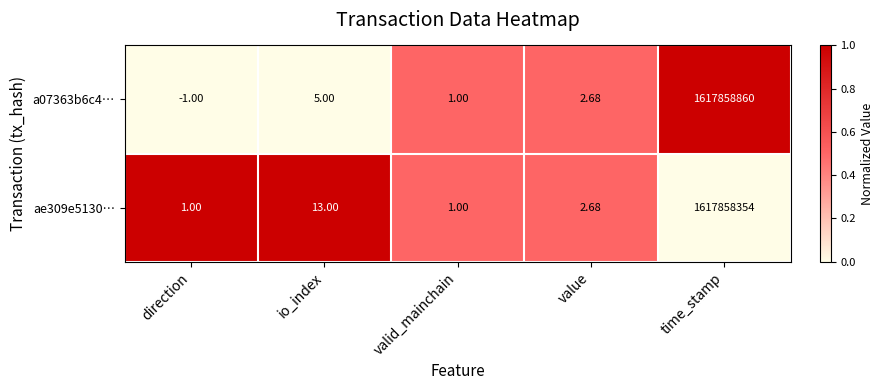

Which category has the lowest value across all series?

direction